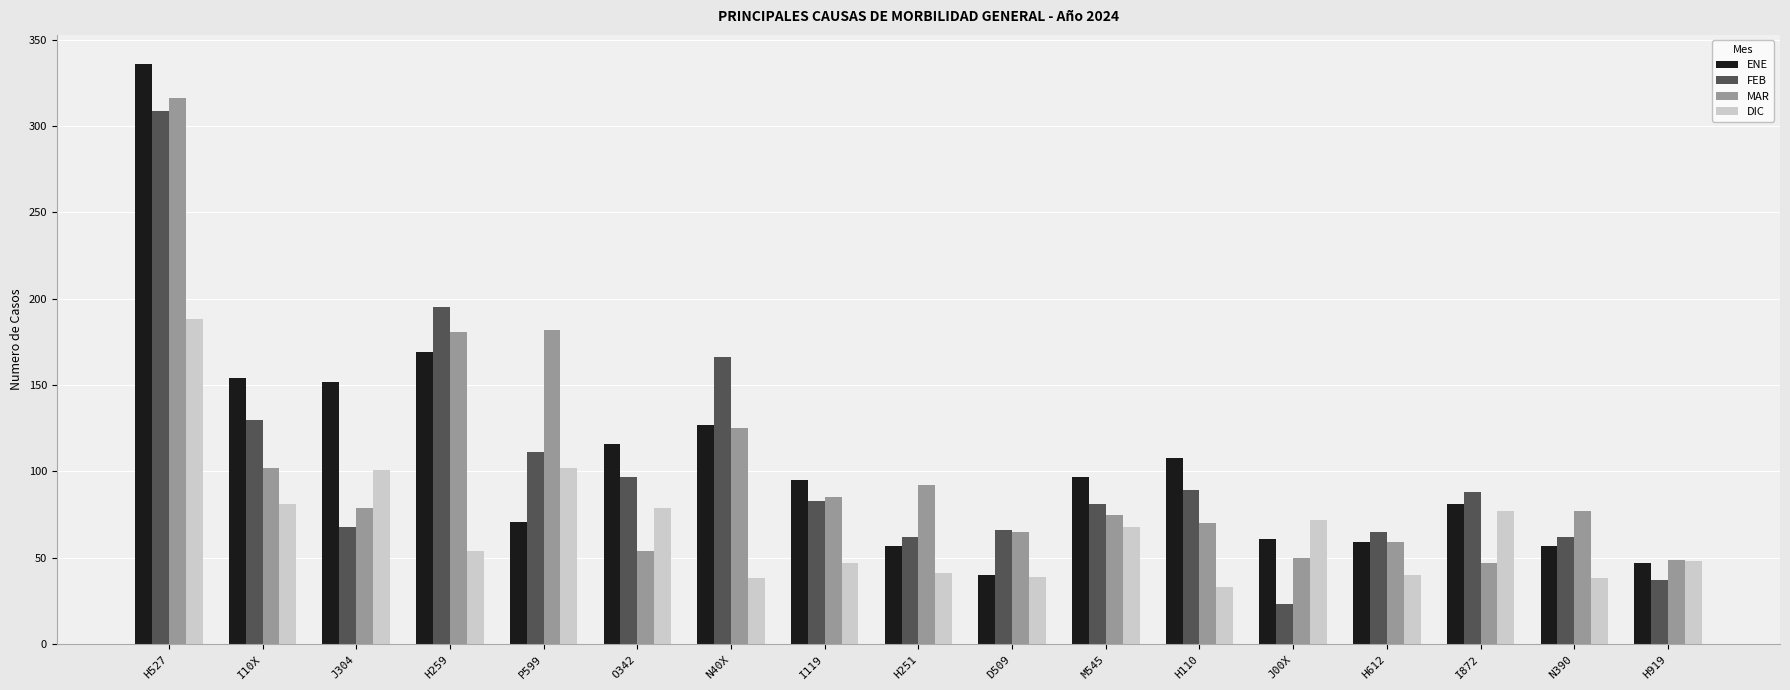

What is the difference between the ENE values at H612 and O342?

57